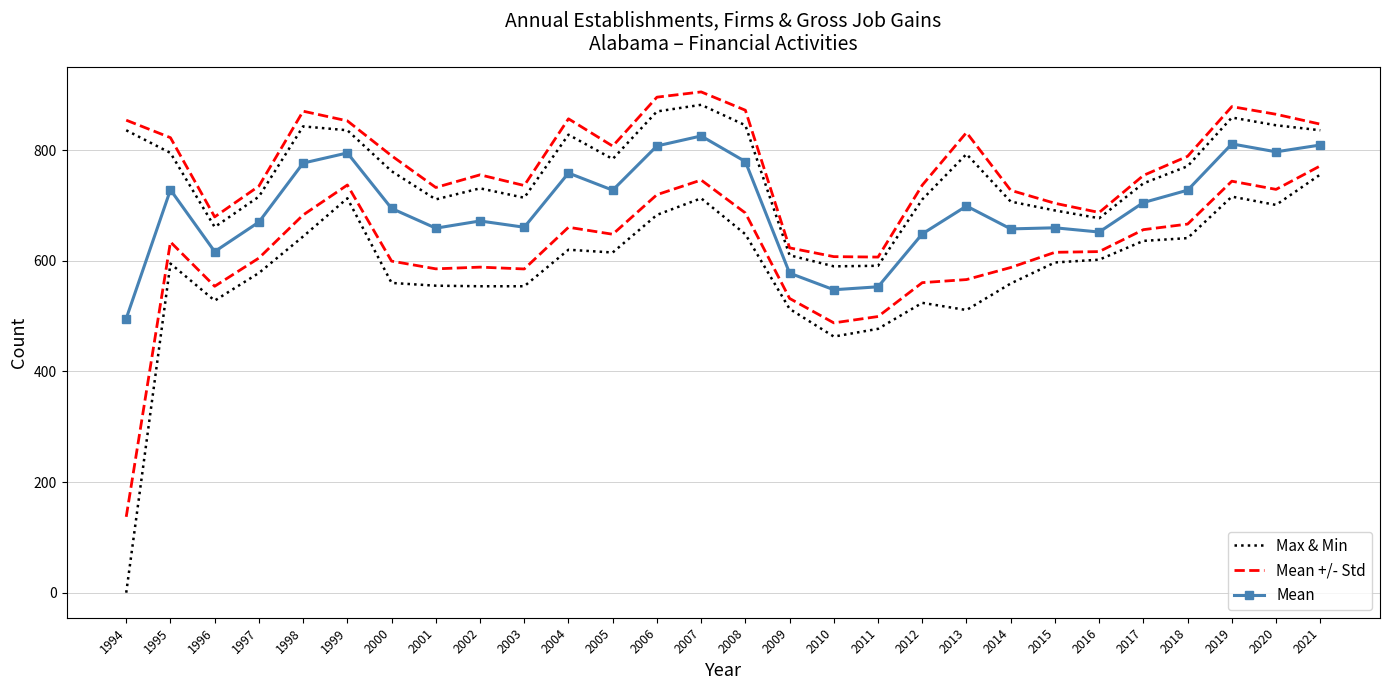

What is the value of the Mean point at the 19th from the left?

648.7